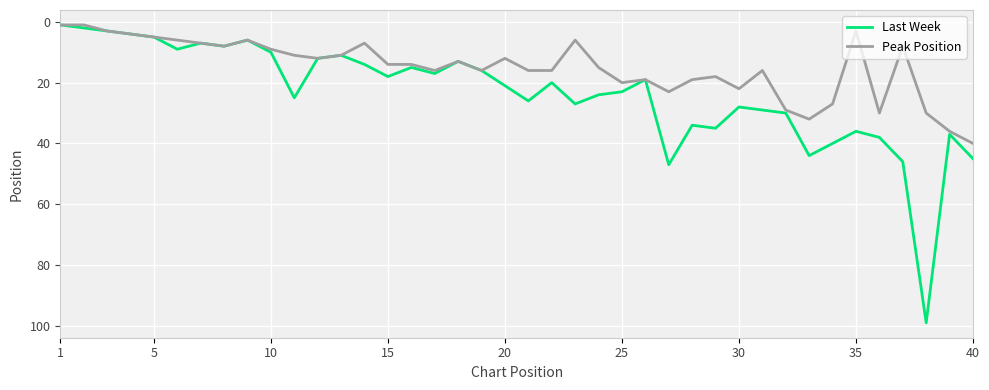

Which series has the largest total across all categories?

Last Week